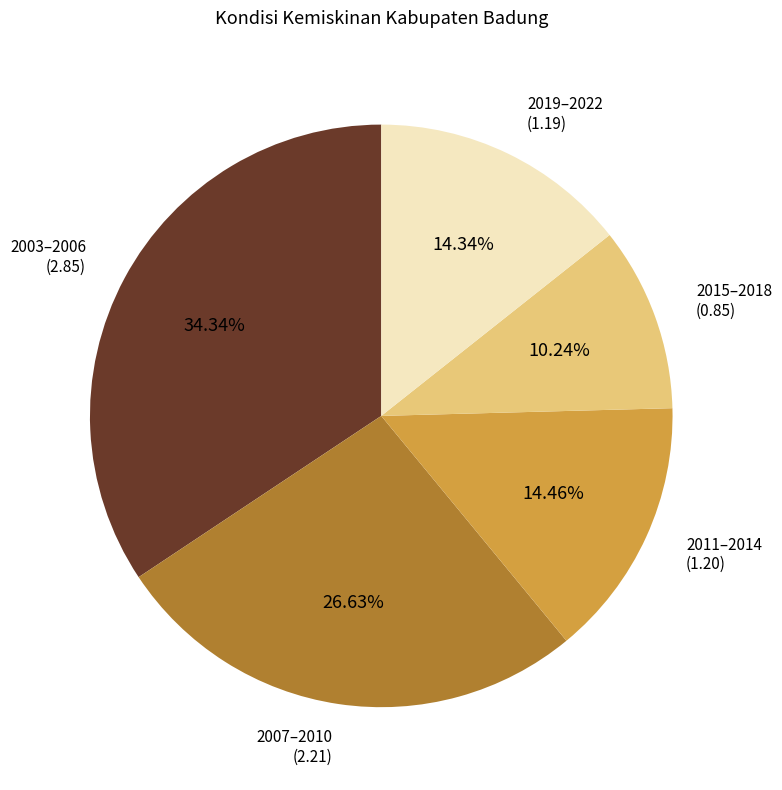

Which has a higher value, 2007–2010 or 2019–2022?

2007–2010